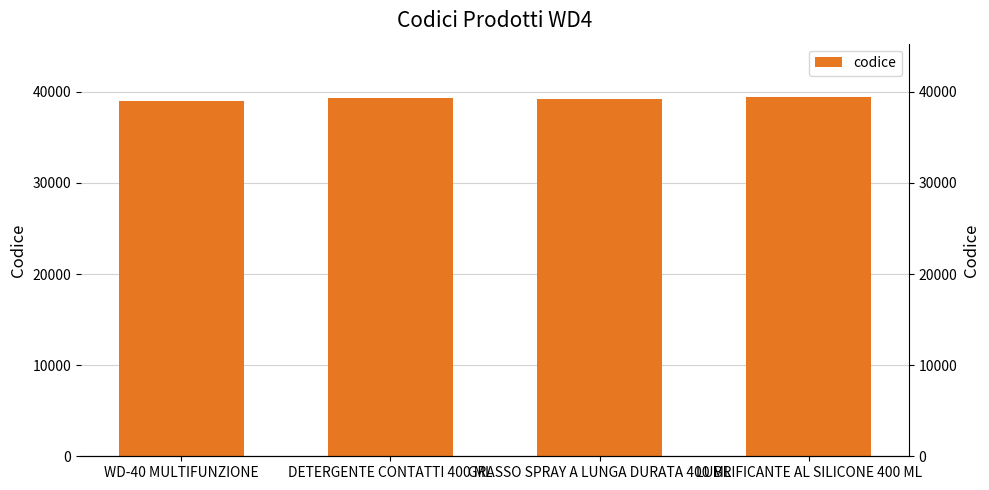

List the labels in order of value, smallest first.

WD-40 MULTIFUNZIONE, GRASSO SPRAY A LUNGA DURATA 400 ML, DETERGENTE CONTATTI 400 ML, LUBRIFICANTE AL SILICONE 400 ML